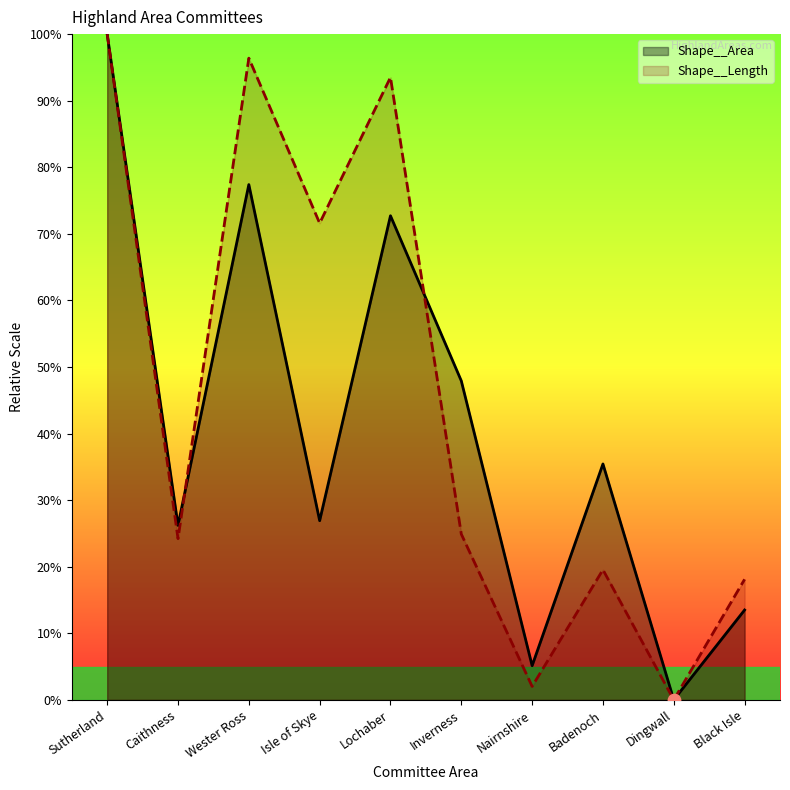

What are all the series names shown in the legend?

Shape__Area, Shape__Length